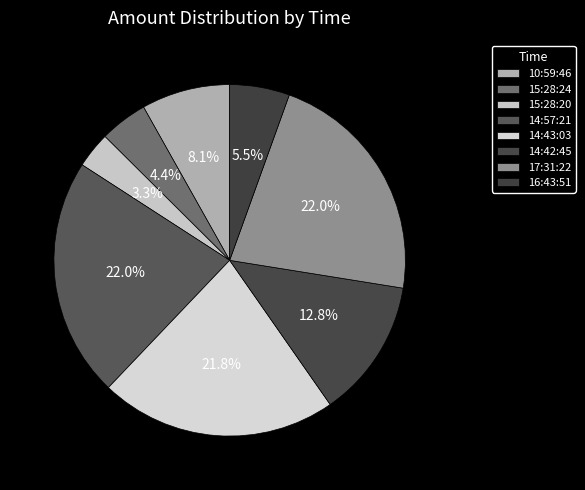

To the nearest percent, what portion does 16:43:51 represent?

6%